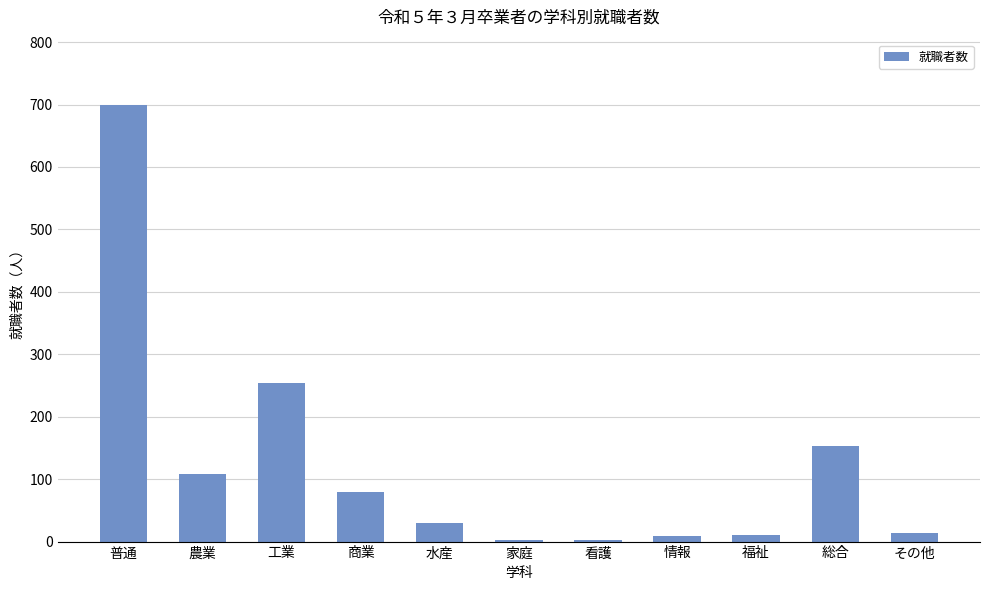

True or false: the data shows 30 at 水産.

True